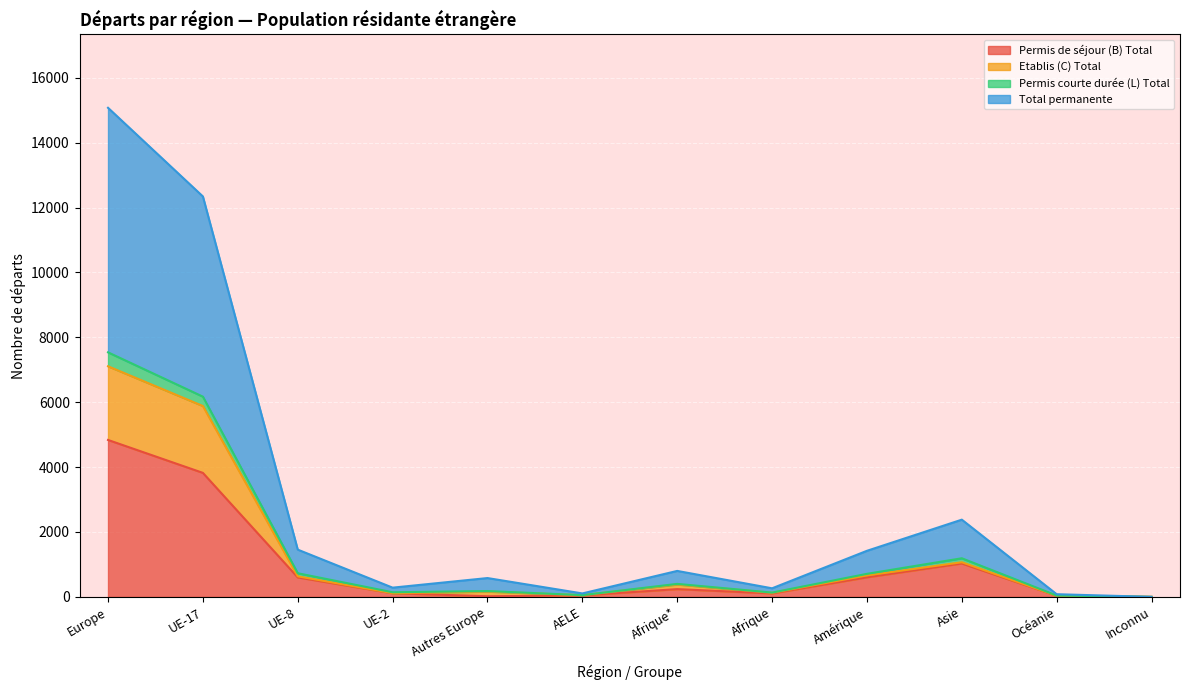

At how many categories does at least one series exceed 14874?

1